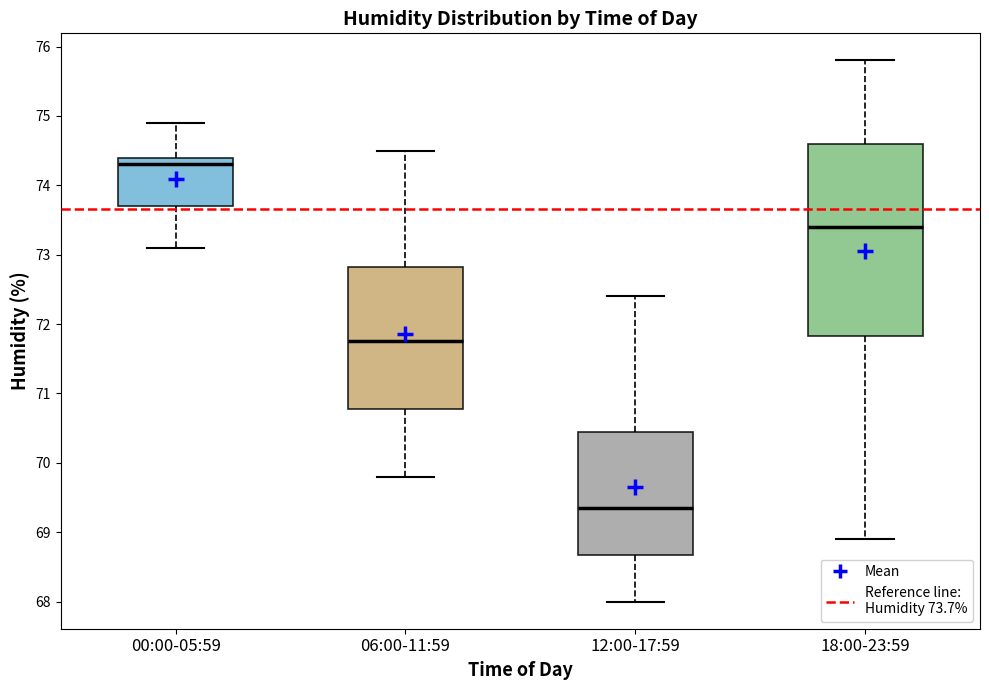

Comparing the boxes themselves (not the whiskers), which one is the tallest?

18:00-23:59